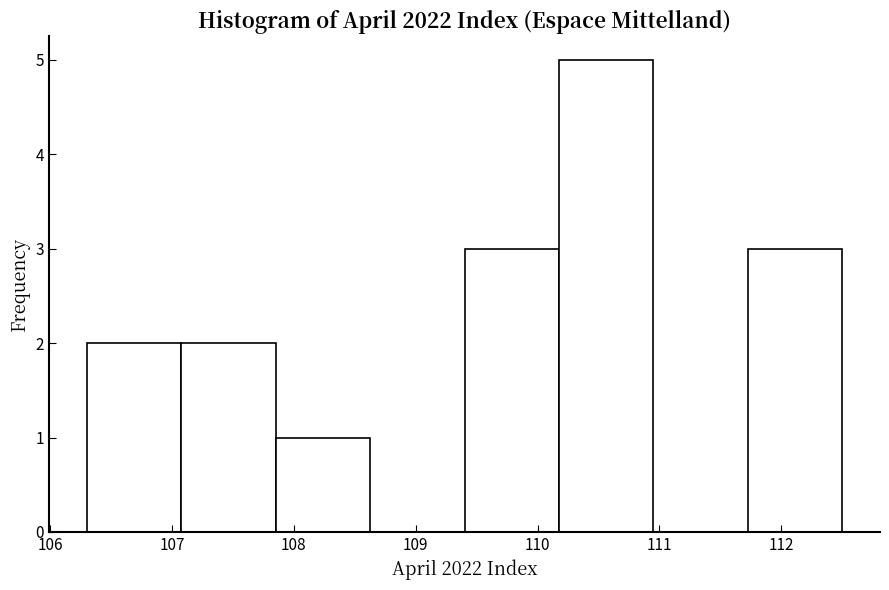

Reading left to right, transcribe this chart: for each bar, give the range it covers on the x-axis and its height. Neither the bar edges nor the heights are printed on the chart, so give them approximately, as read against the axes.

106.3 to 107.1: 2
107.1 to 107.9: 2
107.9 to 108.6: 1
108.6 to 109.4: 0
109.4 to 110.2: 3
110.2 to 111.0: 5
111.0 to 111.7: 0
111.7 to 112.5: 3